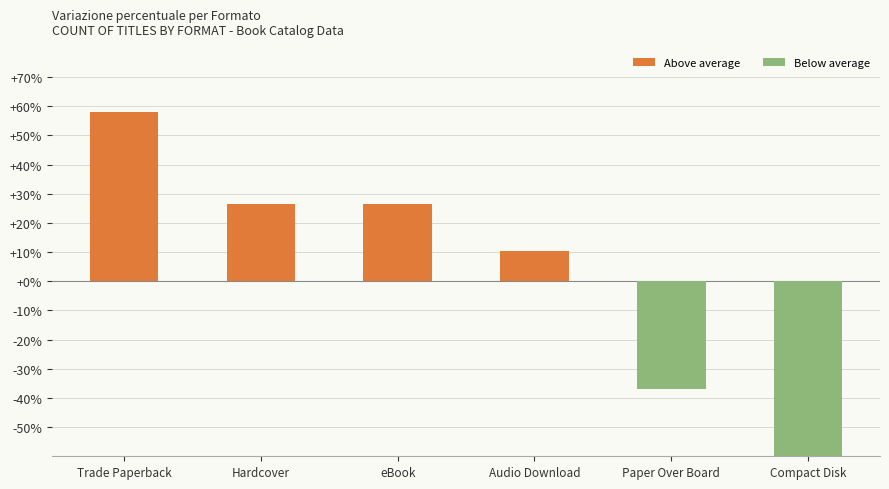

The value at Paper Over Board is -15.1. True or false?

False